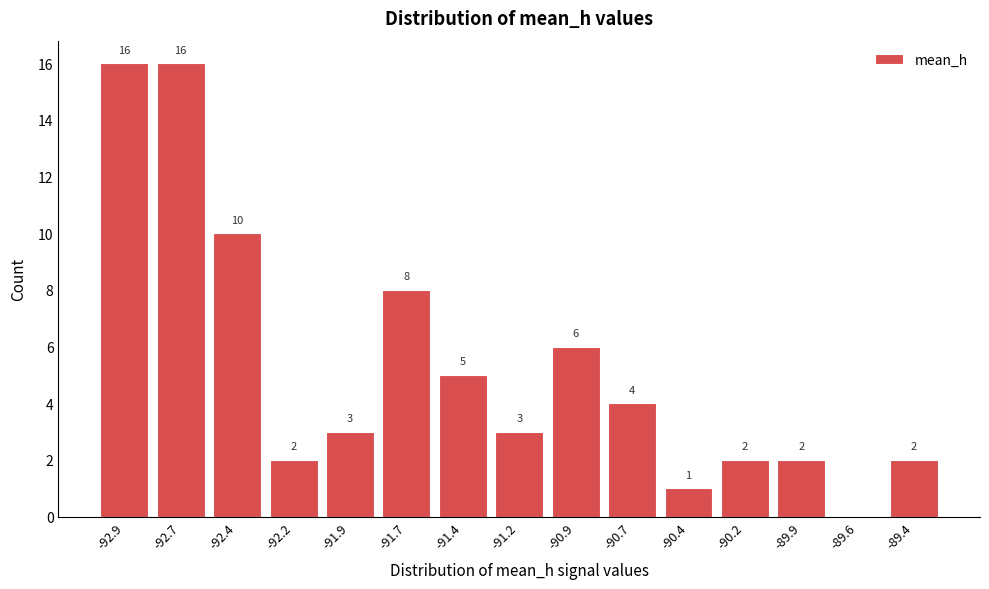

Reading left to right, extract all data points from this chart.

-92.9=16	-92.7=16	-92.4=10	-92.2=2	-91.9=3	-91.7=8	-91.4=5	-91.2=3	-90.9=6	-90.7=4	-90.4=1	-90.2=2	-89.9=2	-89.6=0	-89.4=2